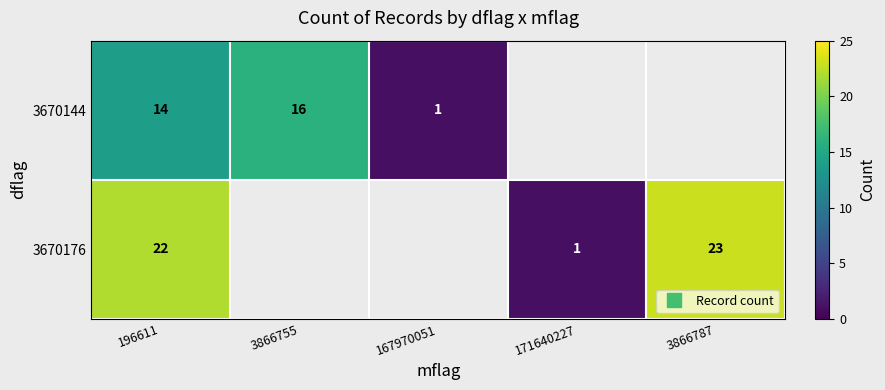

What is the difference between the maximum and minimum values in the 3670176 series?

22.0